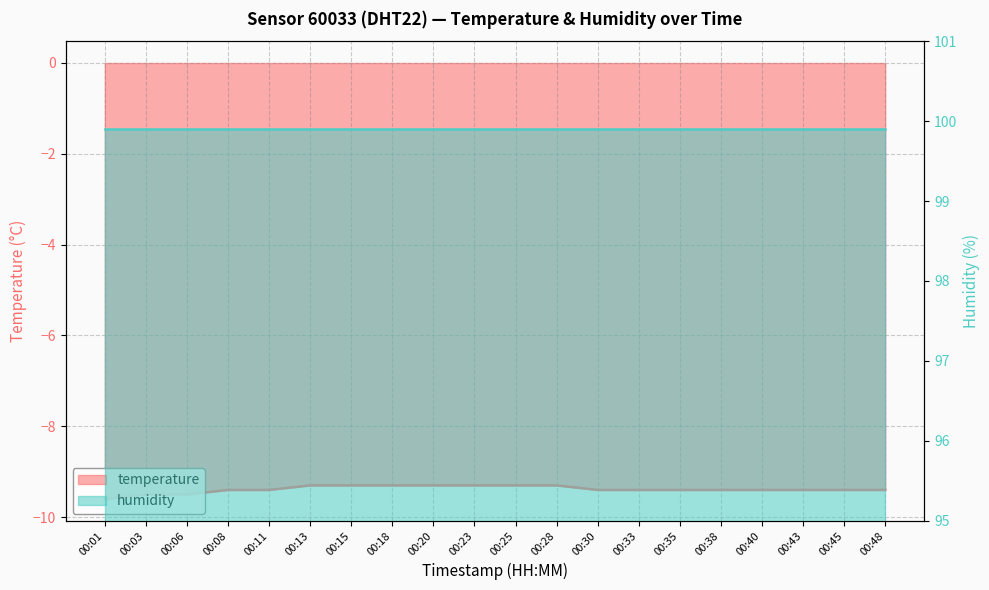

What is the value of the 2nd point from the left?

-9.5